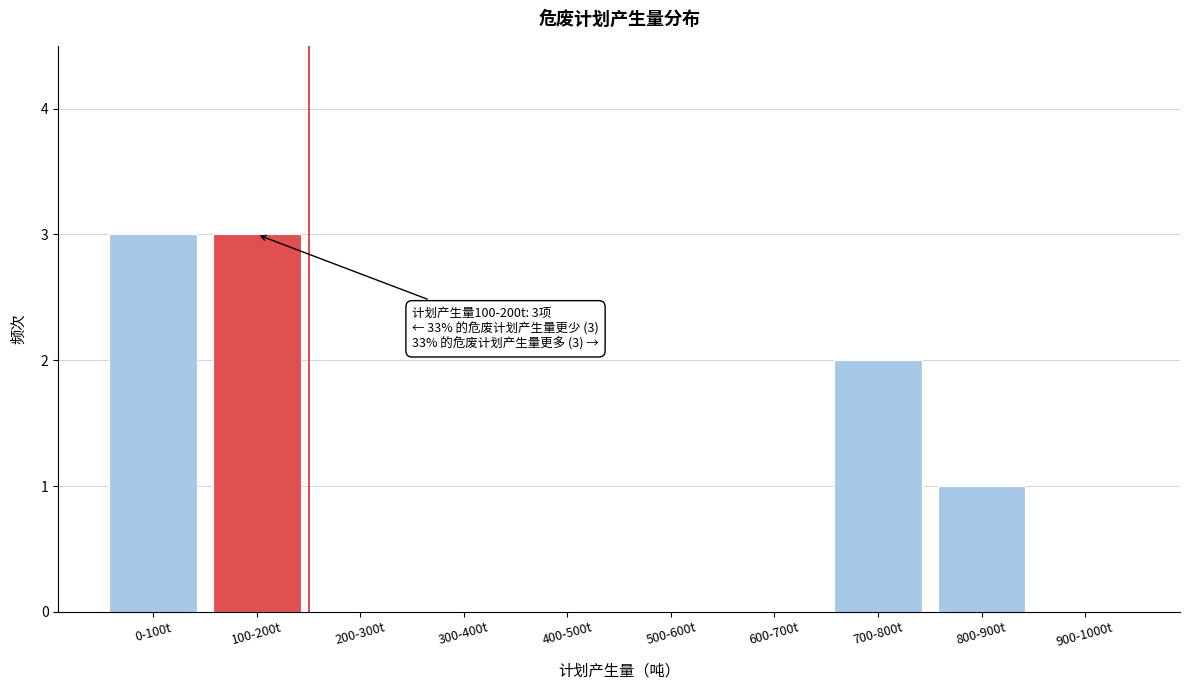

Reading left to right, extract all data points from this chart.

0-100t=3	100-200t=3	200-300t=0	300-400t=0	400-500t=0	500-600t=0	600-700t=0	700-800t=2	800-900t=1	900-1000t=0